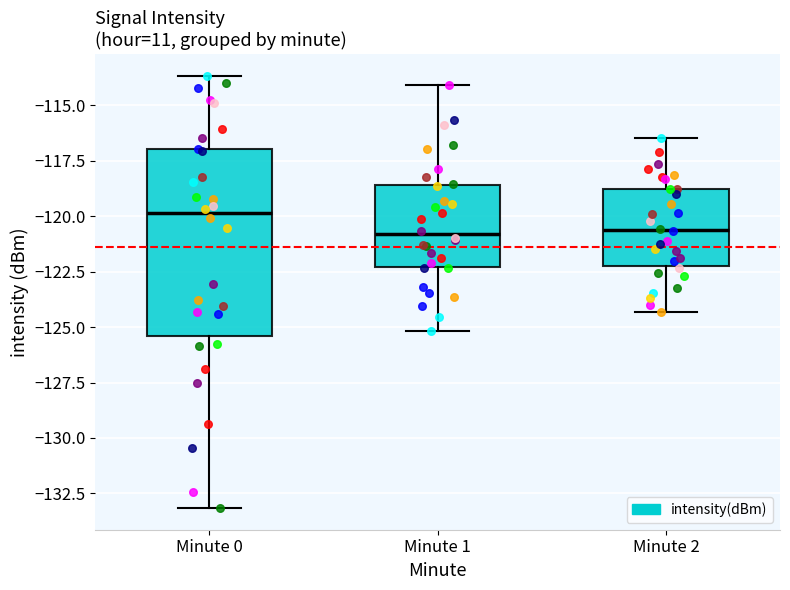

Comparing the boxes themselves (not the whiskers), which one is the tallest?

Minute 0